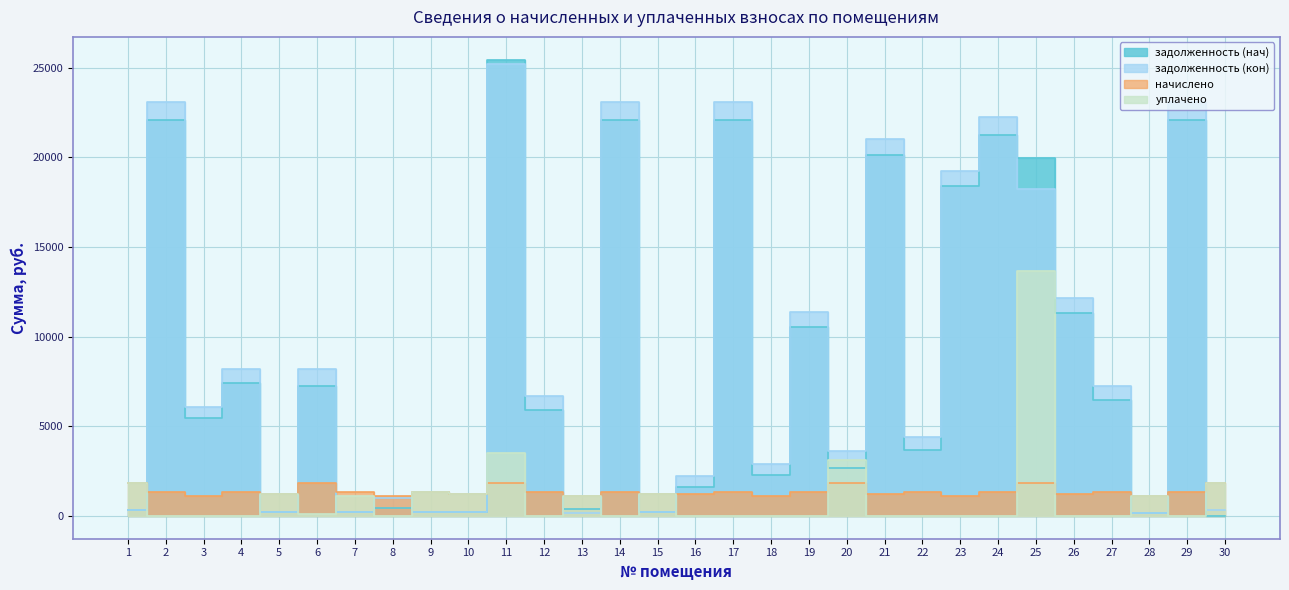

Reading left to right, list all the values displayed in this chart.

задолженность (нач): 1=307.9	2=22098.9	3=5435.0	4=7400.1	5=200.9	6=7243.9	7=220.5	8=456.5	9=221.0	10=200.9	11=25444.7	12=5930.1	13=366.8	14=22098.9	15=200.9	16=1589.0	17=22098.9	18=2294.1	19=10512.8	20=2664.6	21=20133.4	22=3686.7	23=18380.4	24=21272.3	25=19975.8	26=11340.8	27=6487.1	28=184.1	29=22098.9	30=0.0
задолженность (кон): 1=307.9	2=23101.7	3=6081.4	4=8193.6	5=200.9	6=8198.6	7=222.5	8=1016.7	9=221.0	10=200.9	11=25205.8	12=6698.5	13=183.4	14=23101.7	15=200.9	16=2223.2	17=23101.7	18=2888.0	19=11355.6	20=3637.5	21=21047.0	22=4410.4	23=19214.4	24=22275.1	25=18229.1	26=12136.6	27=7265.1	28=184.1	29=23101.7	30=307.9
начислено: 1=1847.6	2=1322.9	3=1100.3	4=1322.9	5=1205.2	6=1847.6	7=1322.9	8=1100.3	9=1326.1	10=1205.2	11=1844.4	12=1322.9	13=1100.3	14=1322.9	15=1205.2	16=1205.2	17=1322.9	18=1100.3	19=1322.9	20=1847.6	21=1205.2	22=1310.2	23=1100.3	24=1322.9	25=1847.6	26=1205.2	27=1322.9	28=1100.3	29=1322.9	30=1847.6
уплачено: 1=1847.6	2=0.0	3=0.0	4=0.0	5=1205.2	6=100.0	7=1102.4	8=0.0	9=1326.1	10=1205.2	11=3500.0	12=0.0	13=1100.3	14=0.0	15=1205.2	16=0.0	17=0.0	18=0.0	19=0.0	20=3124.2	21=0.0	22=0.0	23=0.0	24=0.0	25=13659.8	26=0.0	27=0.0	28=1100.3	29=0.0	30=1847.6